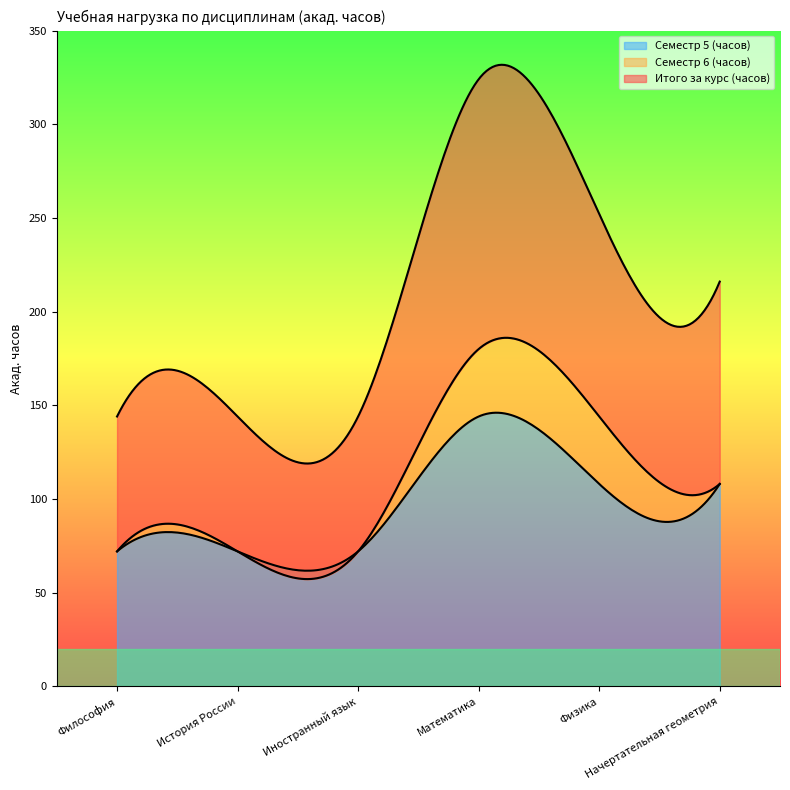

What is the maximum value for Философия?

144